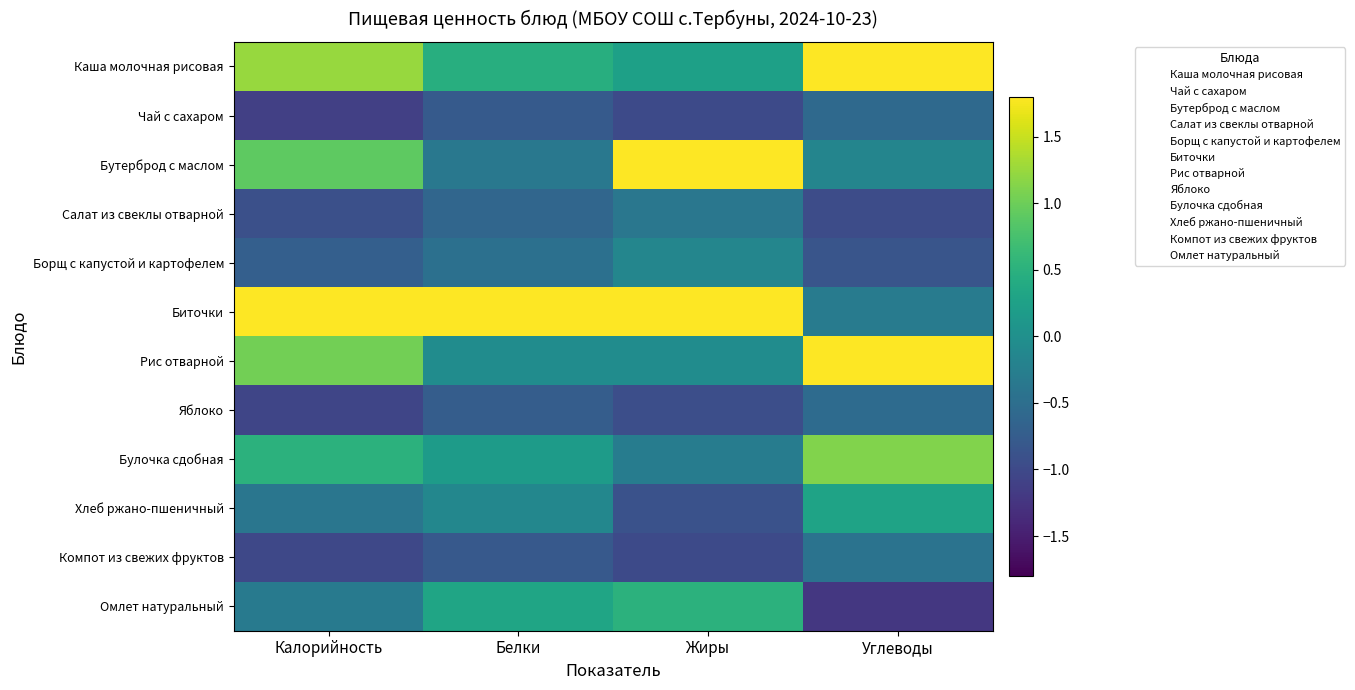

At how many categories does at least one series exceed 2?

2